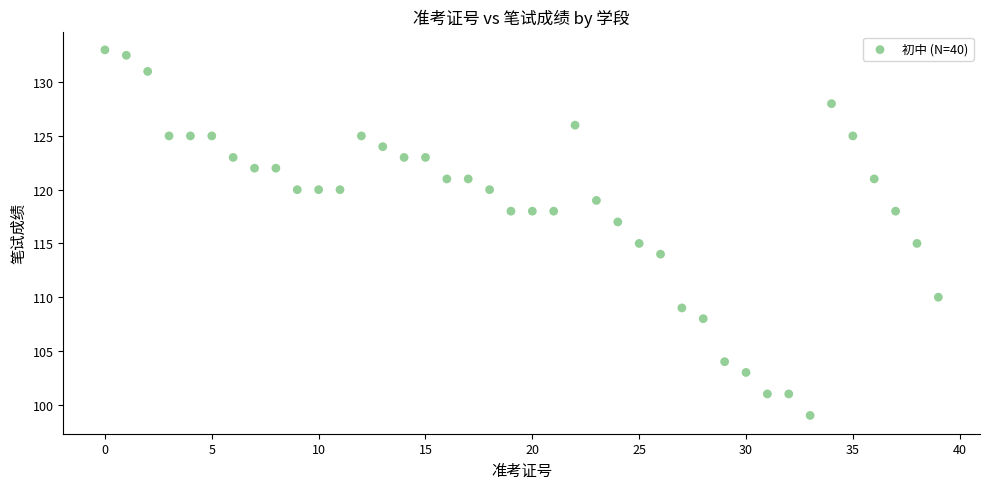

What is the range of Y values (max minus min)?

34.0